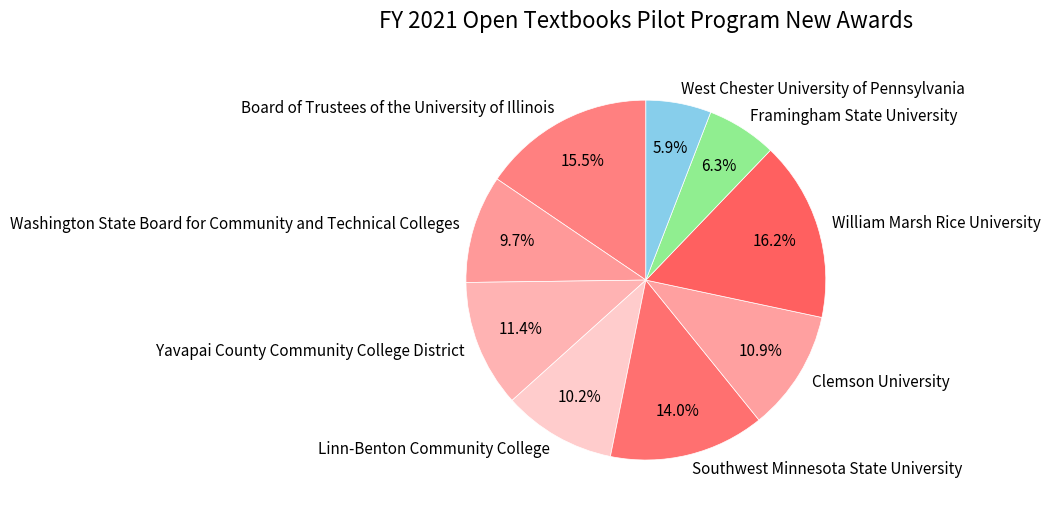

What is the ratio of the value at Clemson University to the value at Framingham State University?

1.7